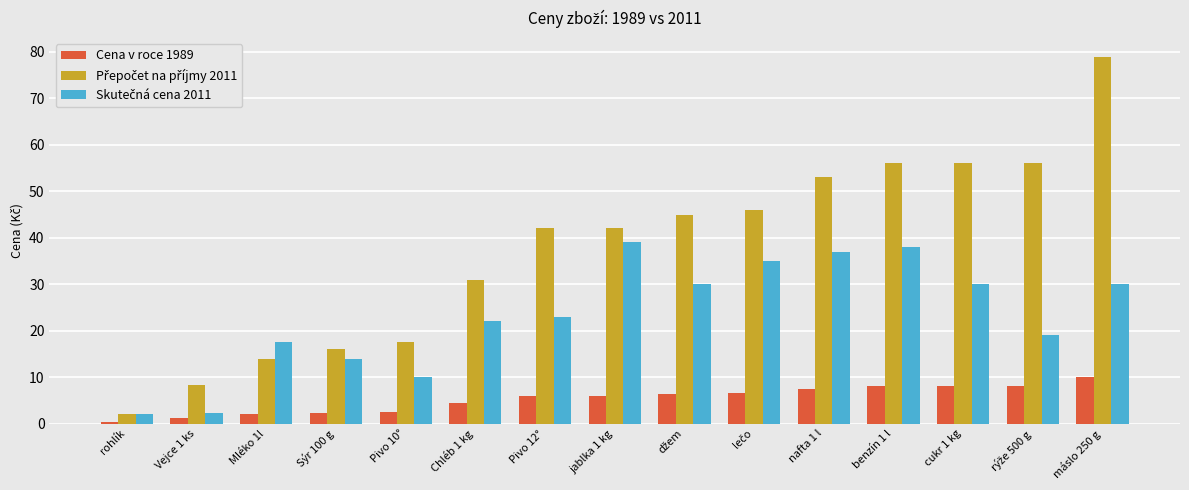

At which label does Cena v roce 1989 reach its peak?

máslo 250 g